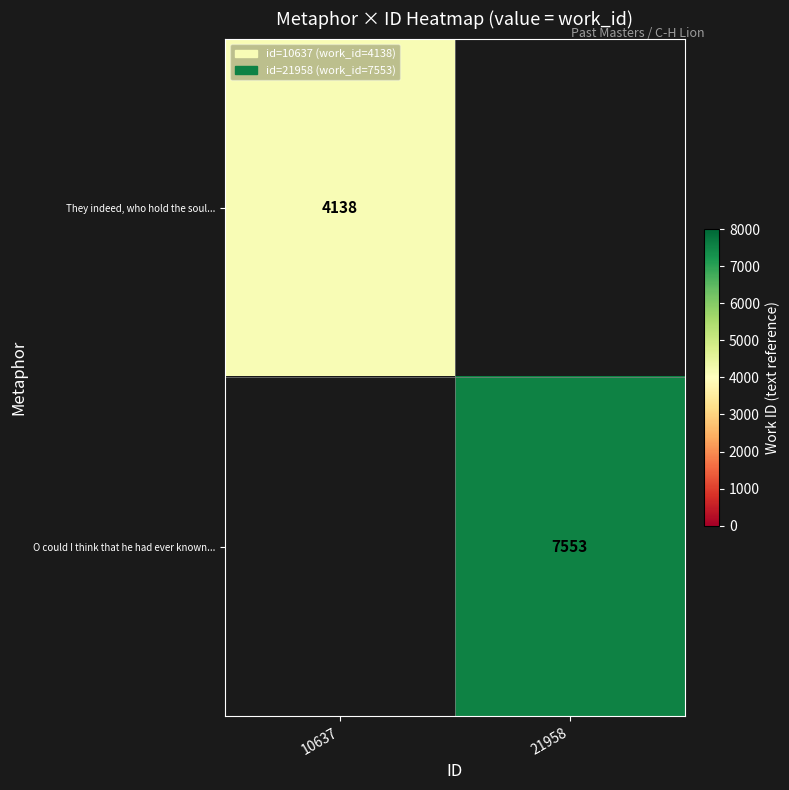

Is it true that They indeed, who hold the soul... equals 4138 at 10637?

True